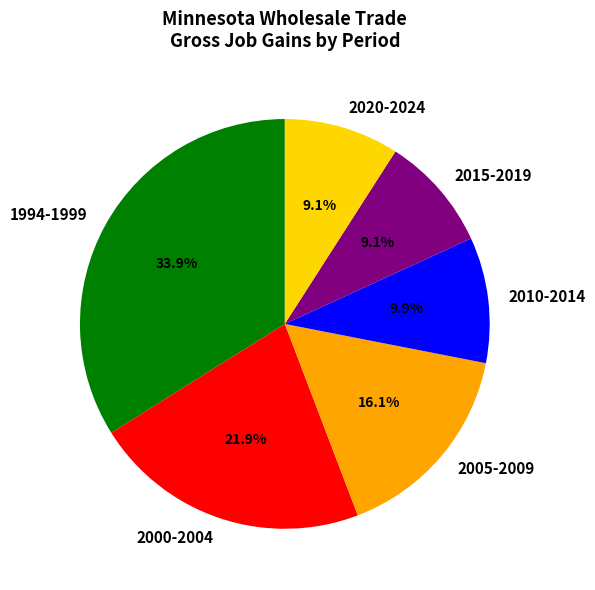

Is there a majority slice in this chart?

No